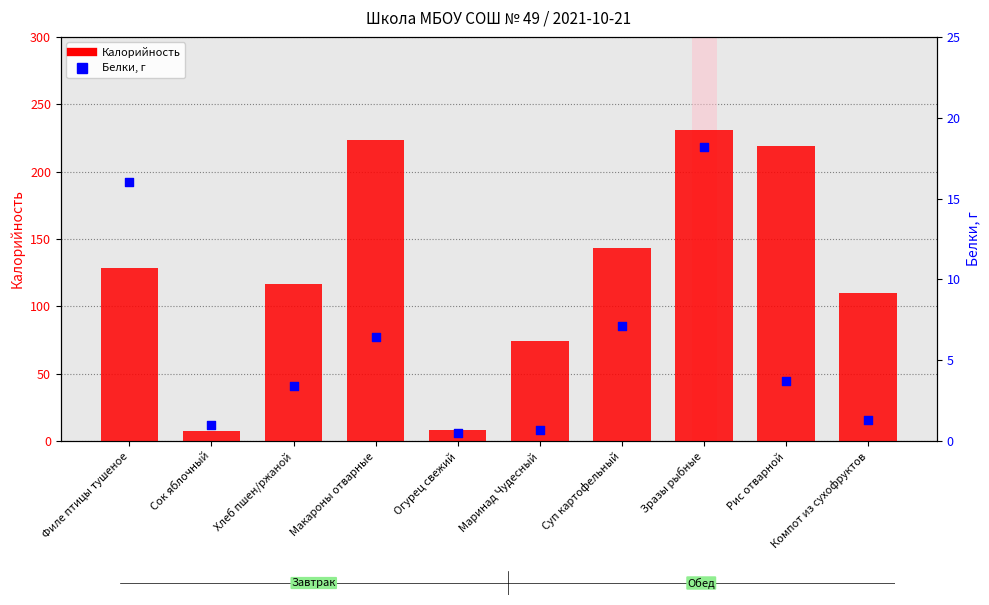

Which series contains the lowest Y value?

Белки